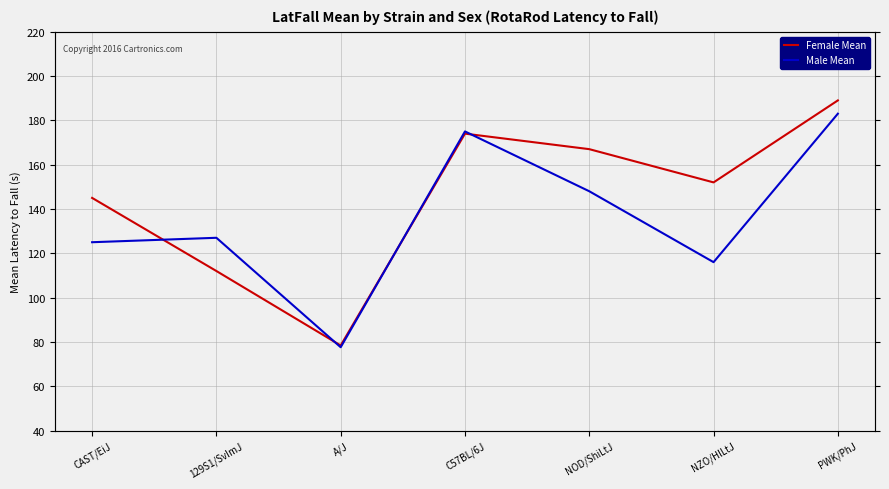

At which label does Female Mean reach its minimum?

A/J